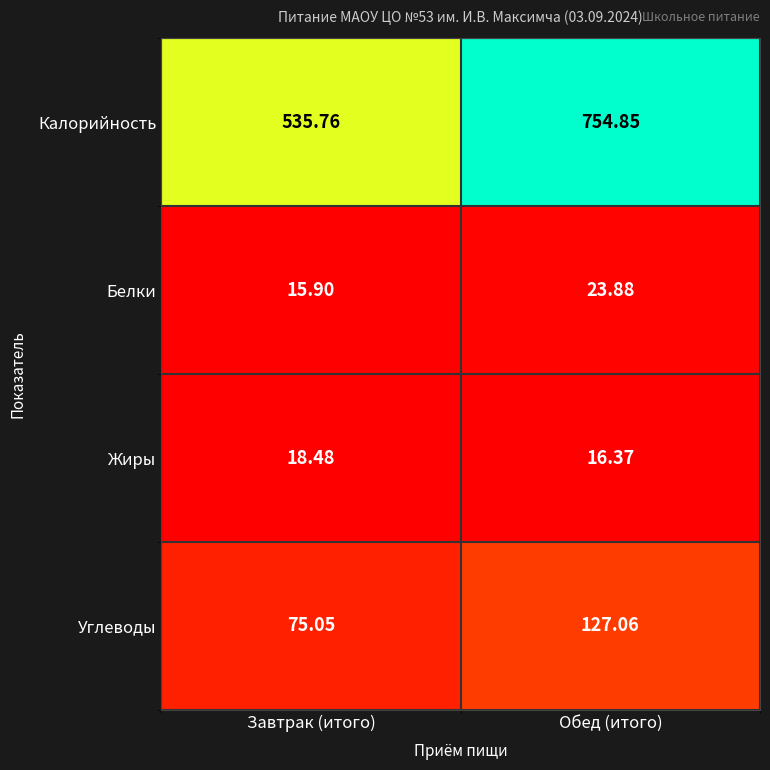

At which category is the sum across all series the highest?

Обед (итого)